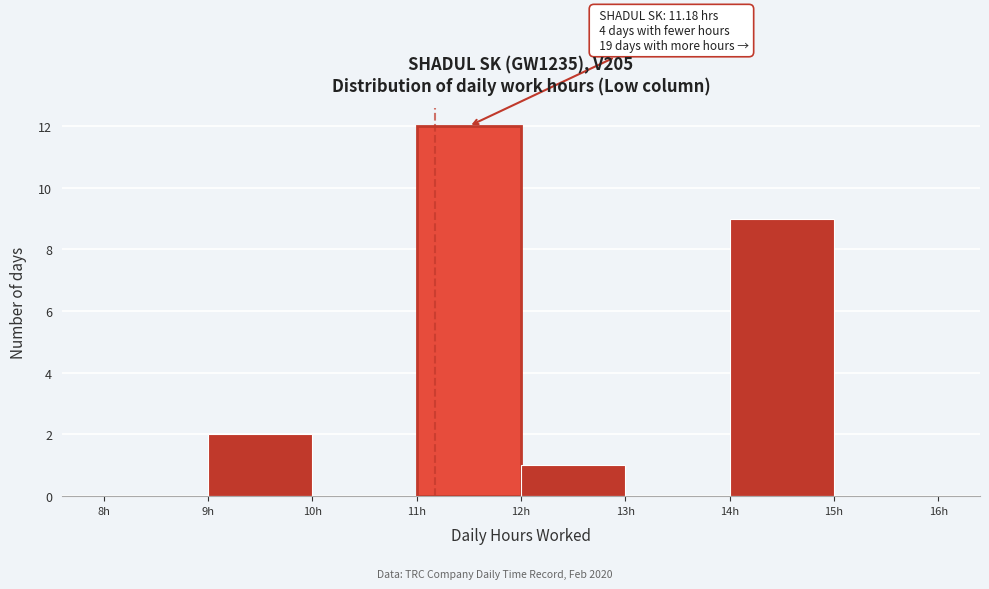

Over which range of the x-axis is the bar tallest?

11 to 12